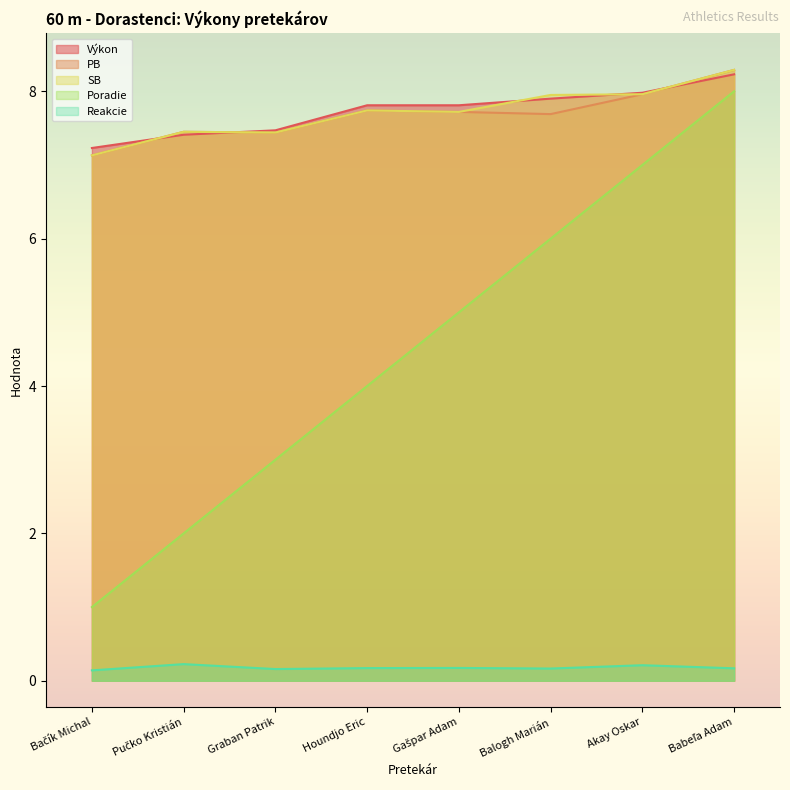

Which series changed the most between Pučko Kristián and Graban Patrik?

Poradie